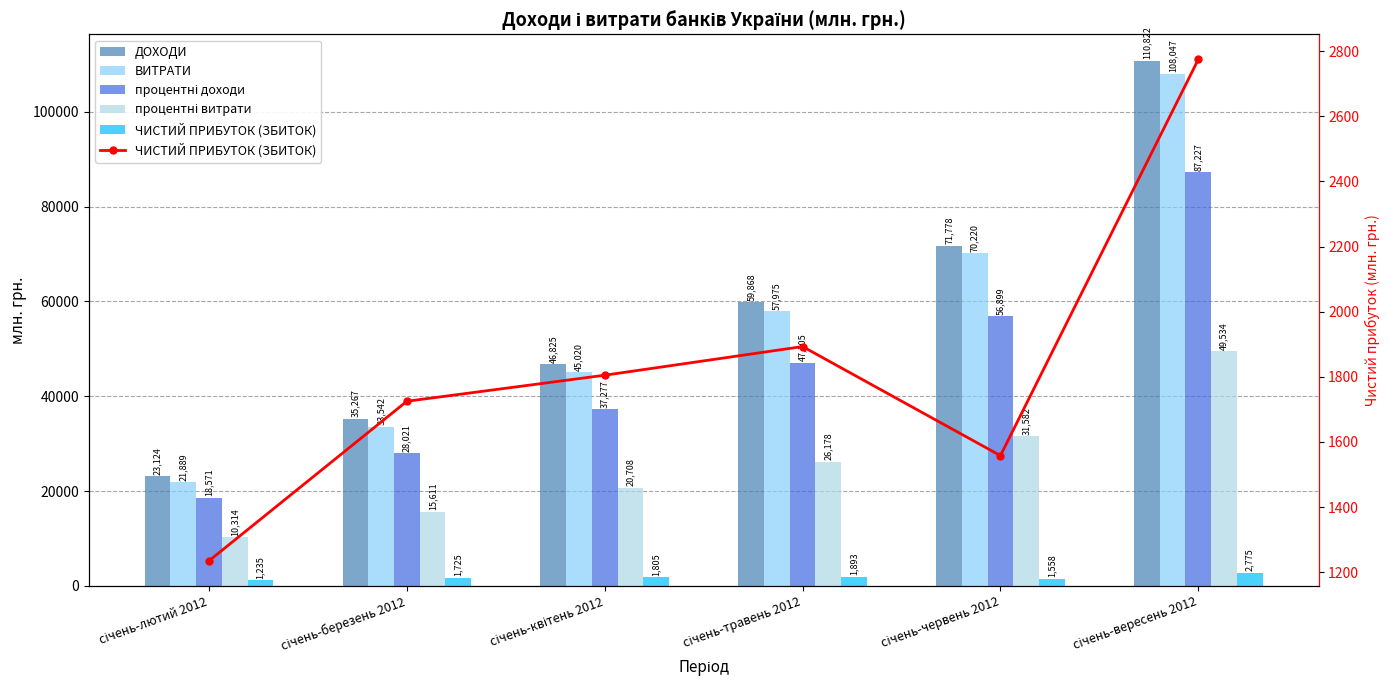

What value does the процентні витрати series have at січень-лютий 2012, to the nearest 100?

10300